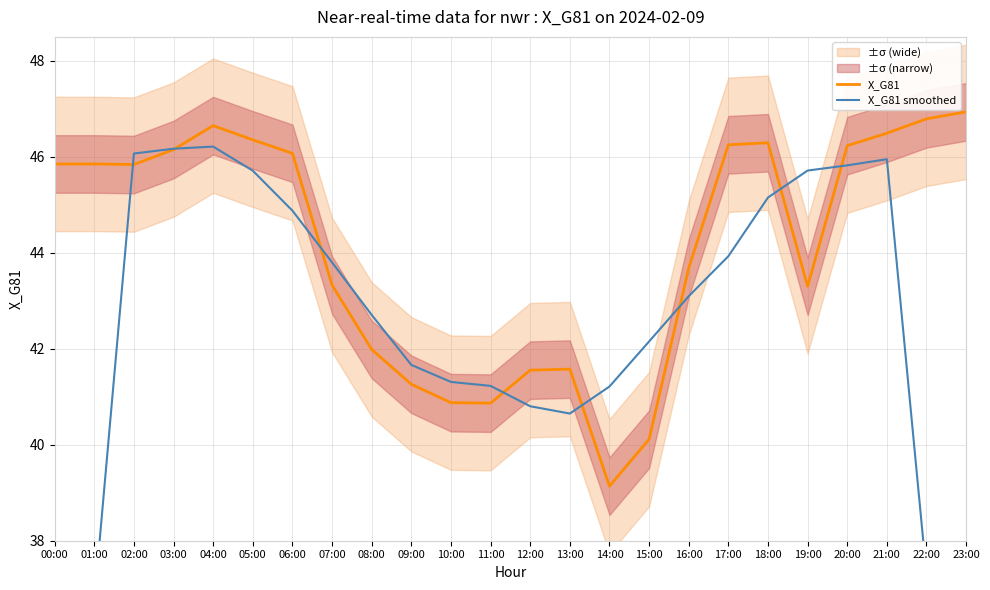

What is the label of the 11th point from the left?

10:00